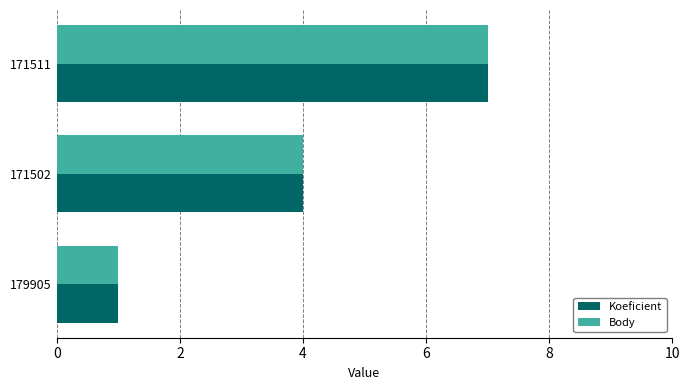

Is it true that Koeficient equals 13 at 171511?

False